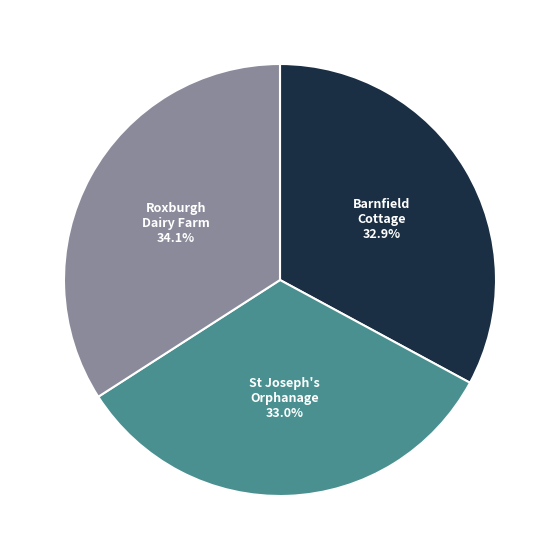

Is there a majority slice in this chart?

No